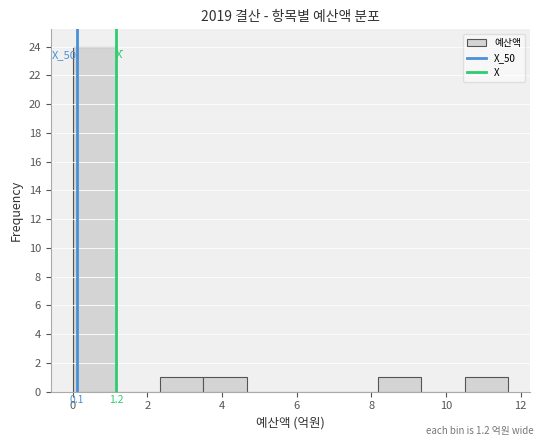

Which range on the x-axis has the tallest bar?

0.0 to 1.2